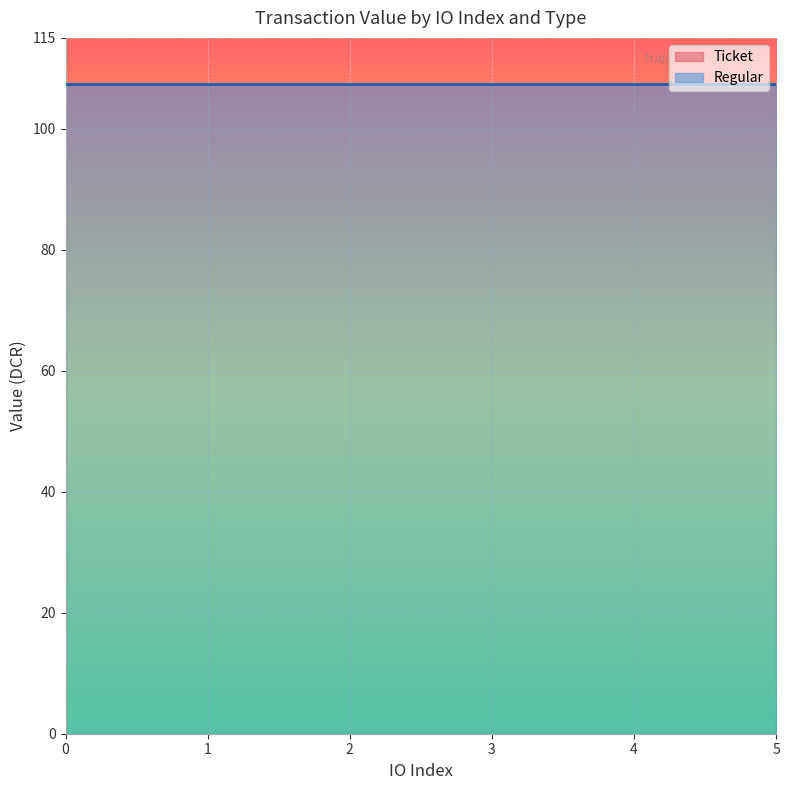

True or false: Regular has a value of 6 at io_index_4.

False